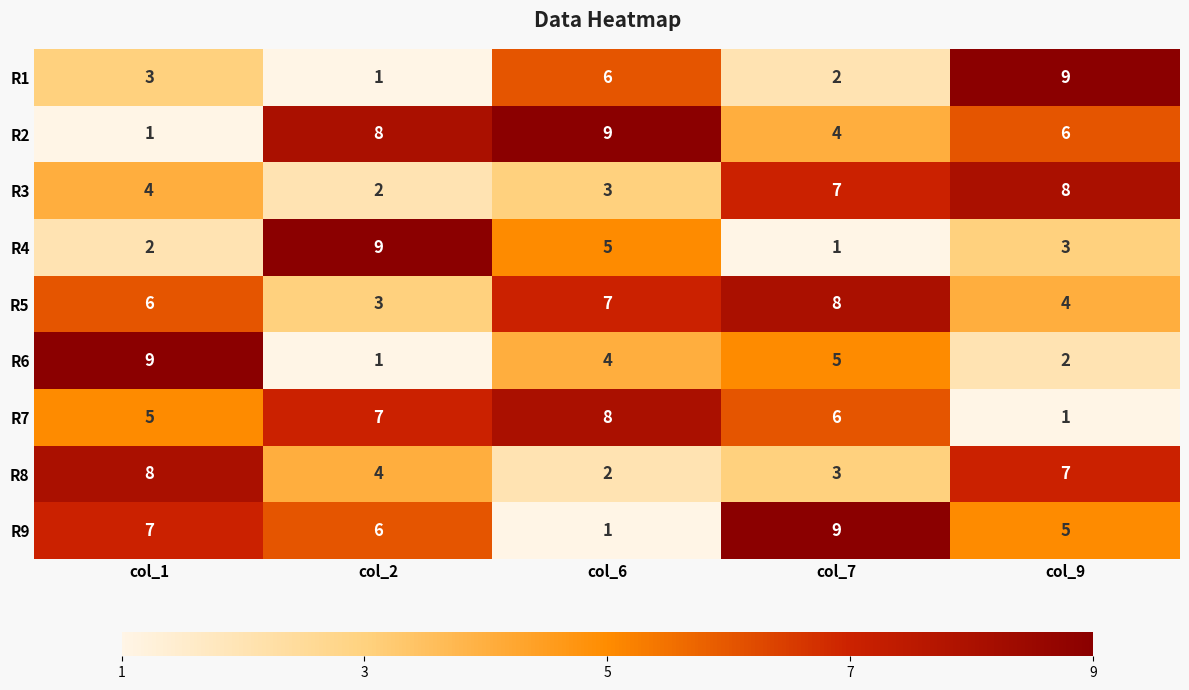

At how many categories does at least one series exceed 3?

5